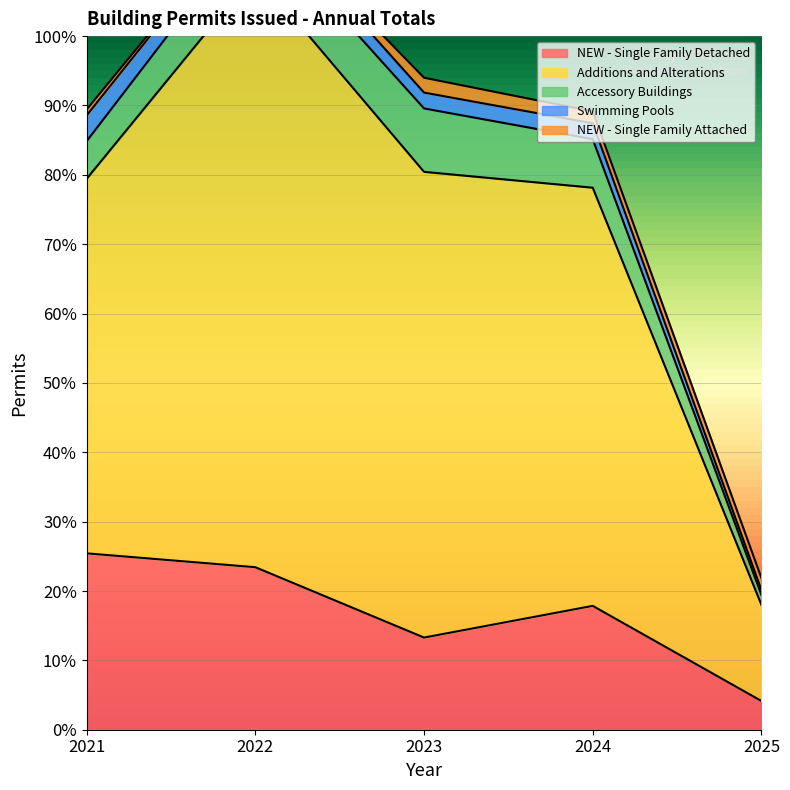

What is the average value of the Additions and Alterations series?

393